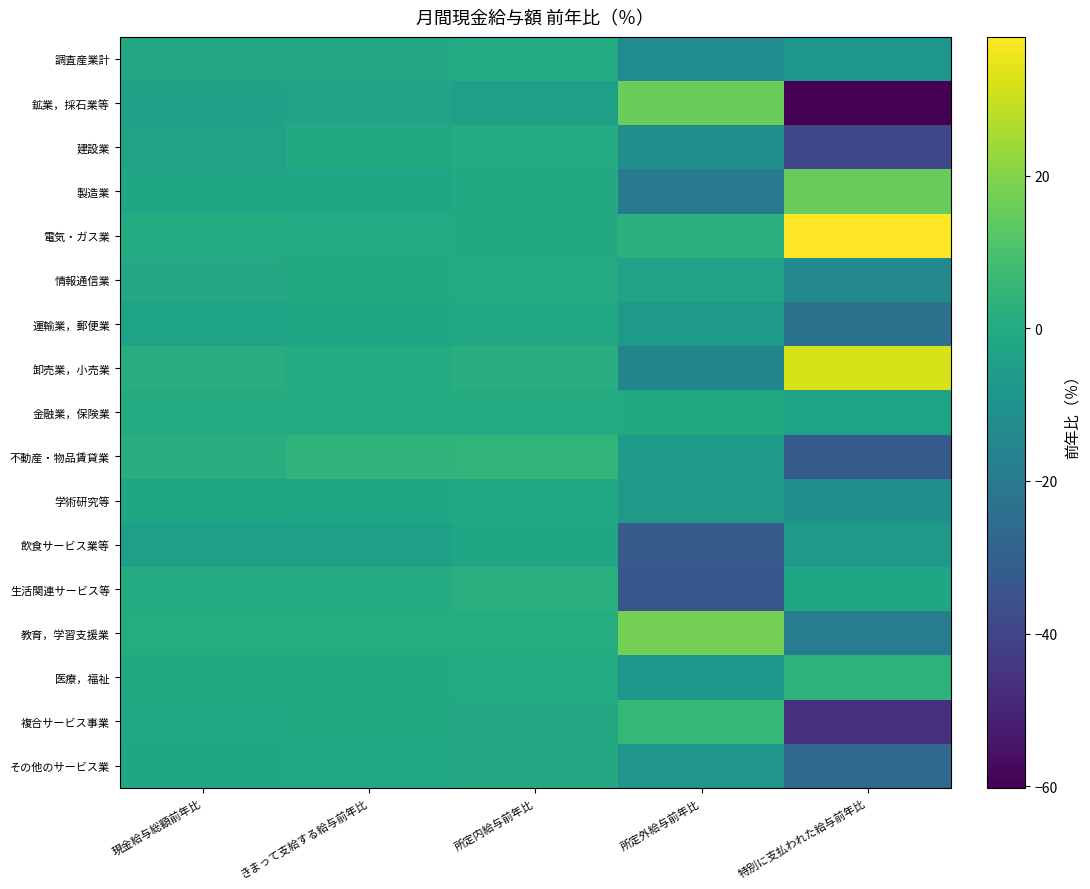

At how many categories does at least one series exceed 10?

2